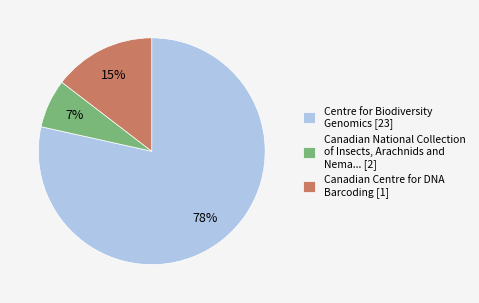

To the nearest percent, what percentage of the pie is Canadian National Collection of Insects, Arachnids and Nema... [2]?

7%